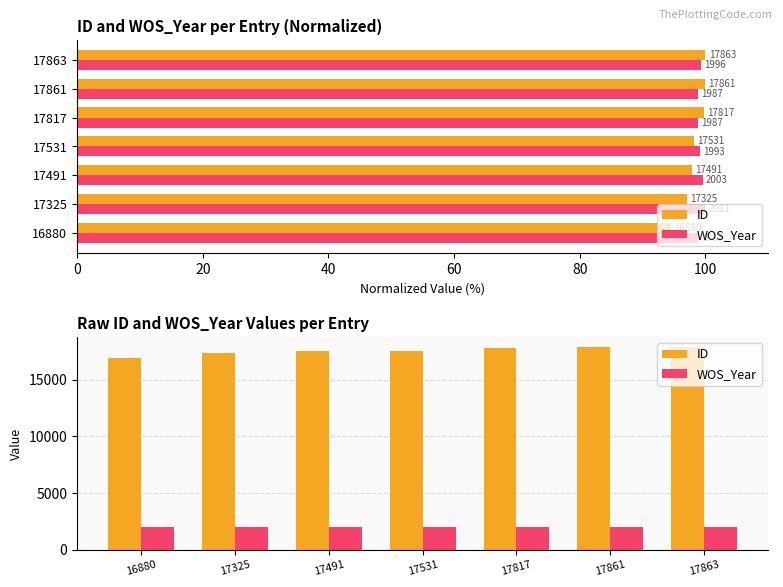

How many groups of bars are there?

7